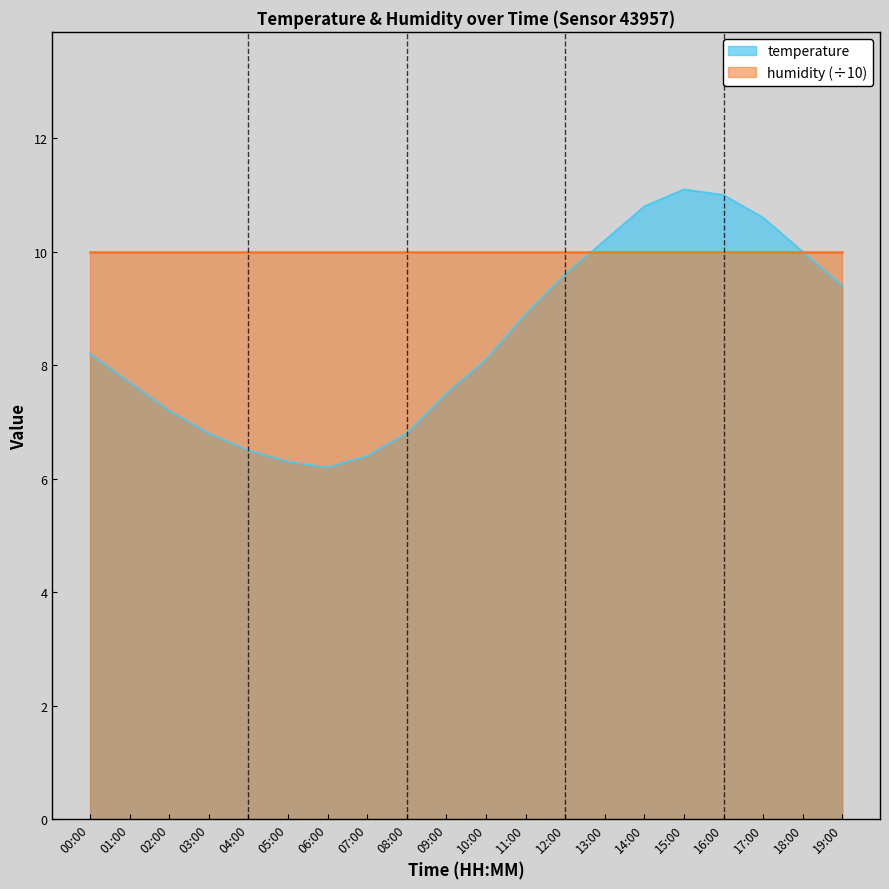

True or false: the data has more than 0 interior local peaks.

True